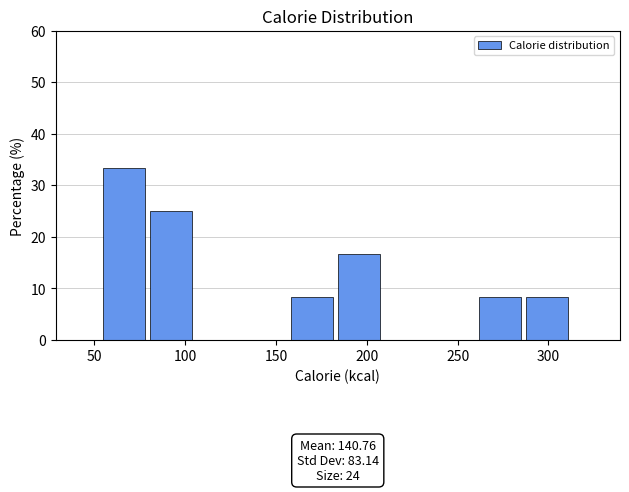

Which range on the x-axis has the tallest bar?

55 to 80